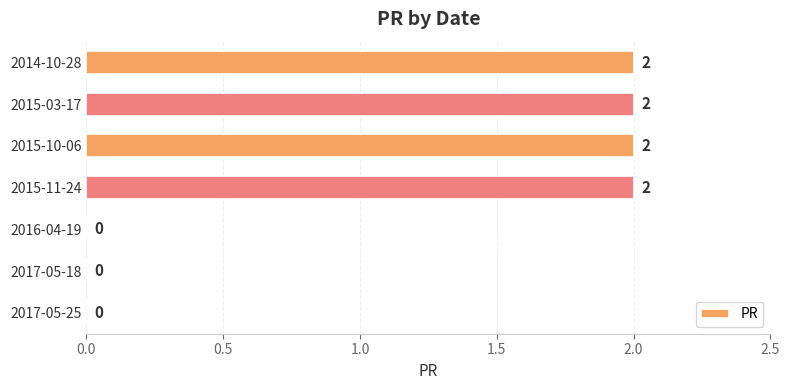

How many values are between 0 and 2?

7